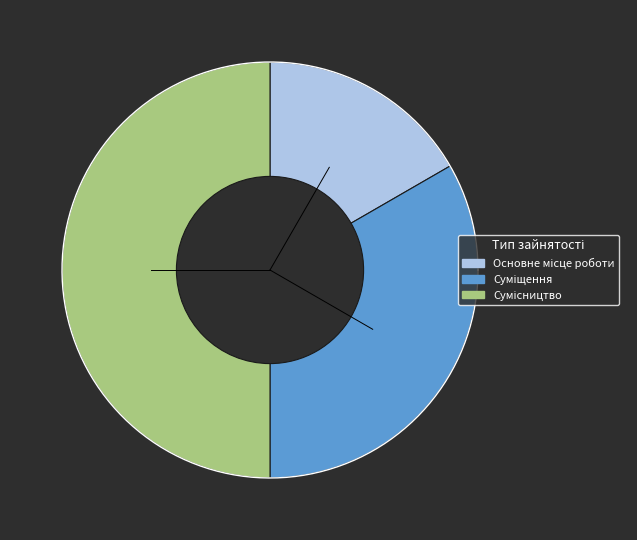

To the nearest percent, what percentage of the pie is Основне місце роботи?

17%